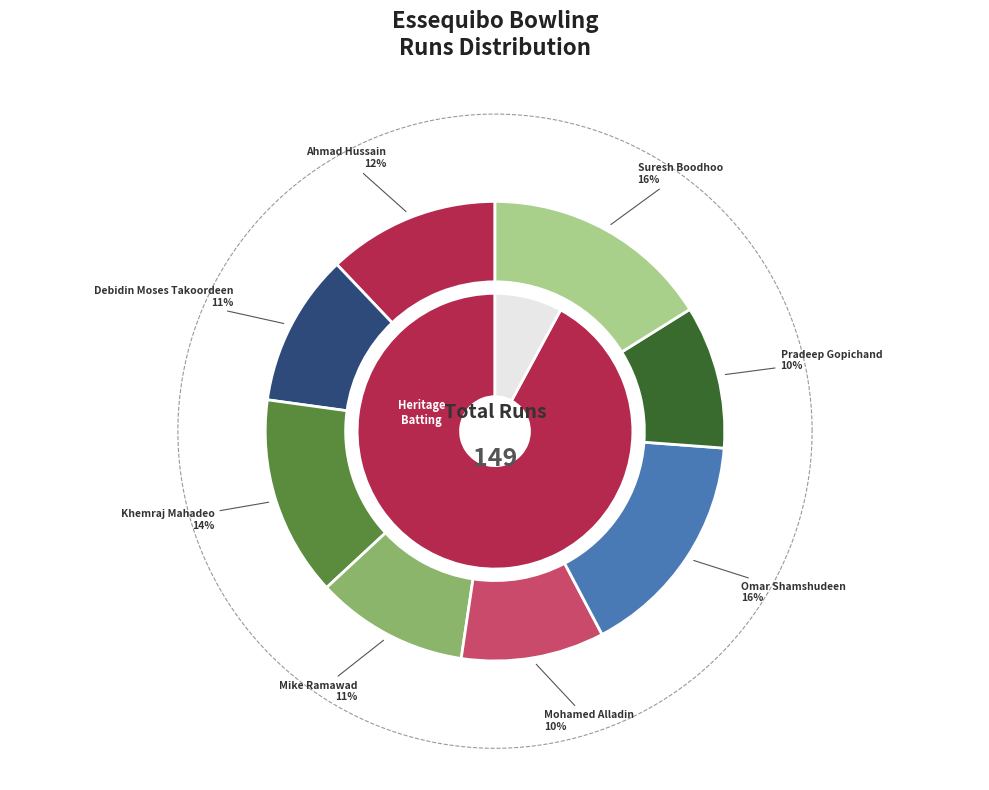

Count the number of slices in the pie.

8